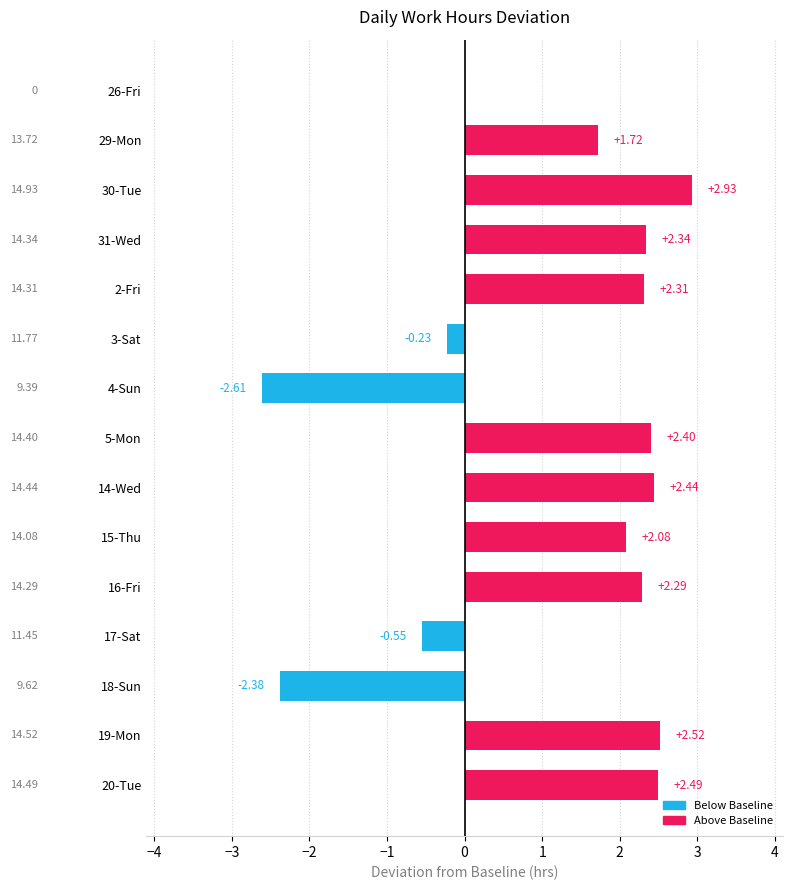

What is the change in value from 14-Wed to 18-Sun?

-4.8